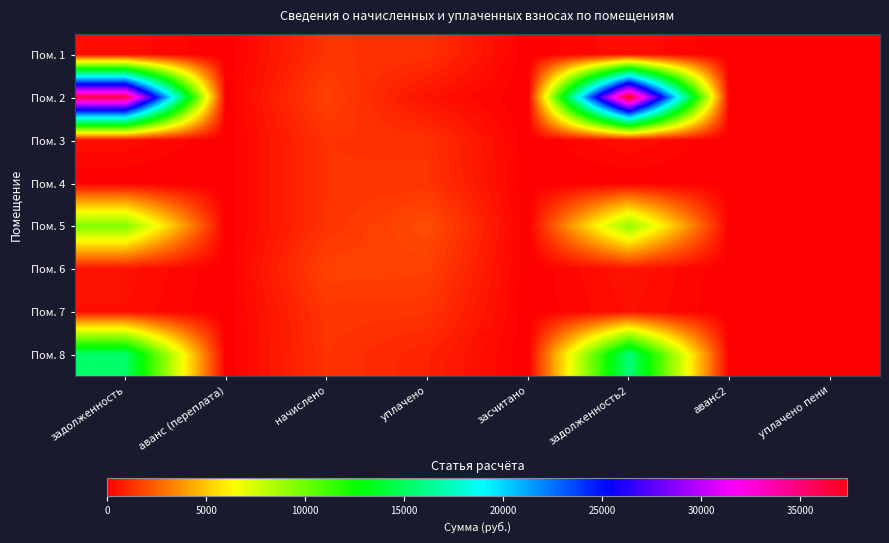

Reading right to left, transcribe all the data shown in this chart.

Пом. 1: уплачено пени=0.0	аванс2=0.0	задолженность2=441.9	засчитано=0.0	уплачено=1284.7	начислено=1325.6	аванс (переплата)=0.0	задолженность=400.9
Пом. 2: уплачено пени=0.0	аванс2=0.0	задолженность2=37390.7	засчитано=0.0	уплачено=490.8	начислено=1700.0	аванс (переплата)=0.0	задолженность=36056.3
Пом. 3: уплачено пени=0.0	аванс2=0.0	задолженность2=438.9	засчитано=0.0	уплачено=1276.1	начислено=1316.8	аванс (переплата)=0.0	задолженность=398.3
Пом. 4: уплачено пени=0.0	аванс2=40.7	задолженность2=0.0	засчитано=0.0	уплачено=1357.5	начислено=1316.8	аванс (переплата)=0.0	задолженность=0.0
Пом. 5: уплачено пени=0.0	аванс2=0.0	задолженность2=9090.6	засчитано=0.0	уплачено=2000.0	начислено=1323.4	аванс (переплата)=0.0	задолженность=9522.6
Пом. 6: уплачено пени=0.0	аванс2=0.0	задолженность2=571.0	засчитано=0.0	уплачено=1660.2	начислено=1713.2	аванс (переплата)=0.0	задолженность=518.1
Пом. 7: уплачено пени=0.0	аванс2=0.0	задолженность2=466.1	засчитано=0.0	уплачено=1355.1	начислено=1398.3	аванс (переплата)=0.0	задолженность=422.9
Пом. 8: уплачено пени=0.0	аванс2=0.0	задолженность2=15651.6	засчитано=0.0	уплачено=900.0	начислено=1323.4	аванс (переплата)=0.0	задолженность=15228.3